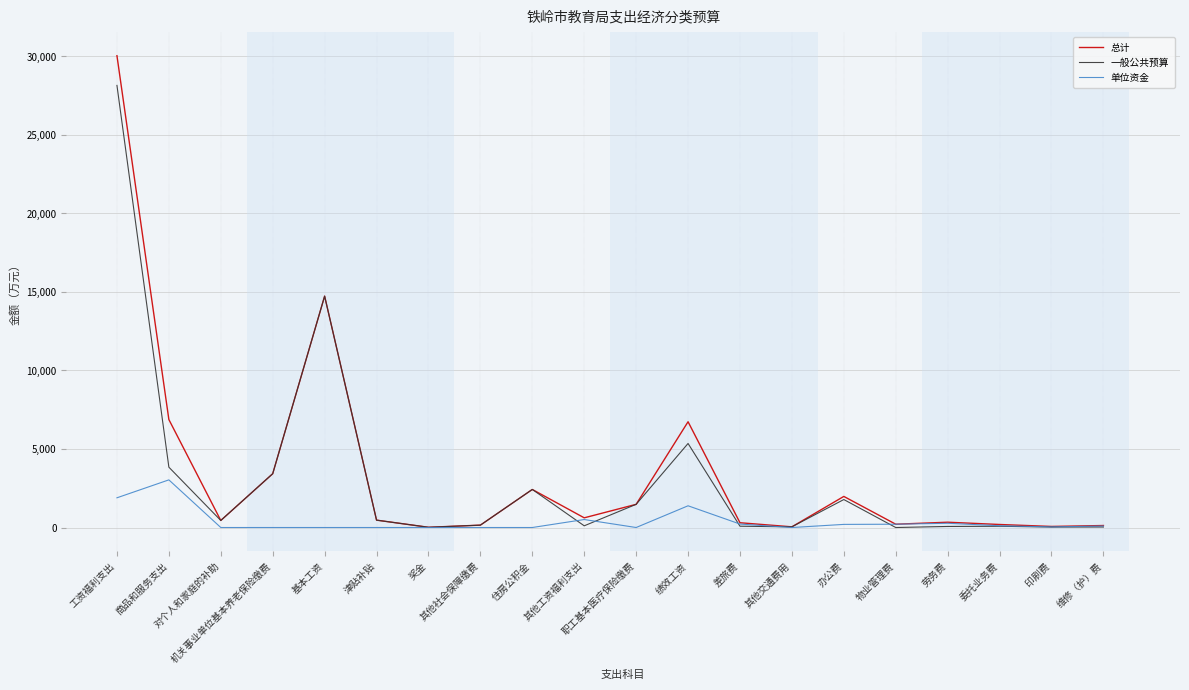

What is the highest value of the 总计 series?

30049.0